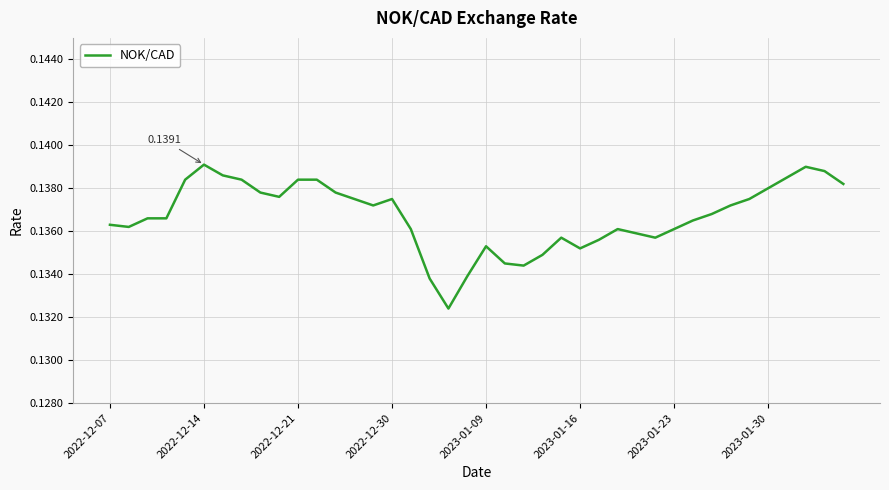

Does the chart have visible grid lines?

Yes